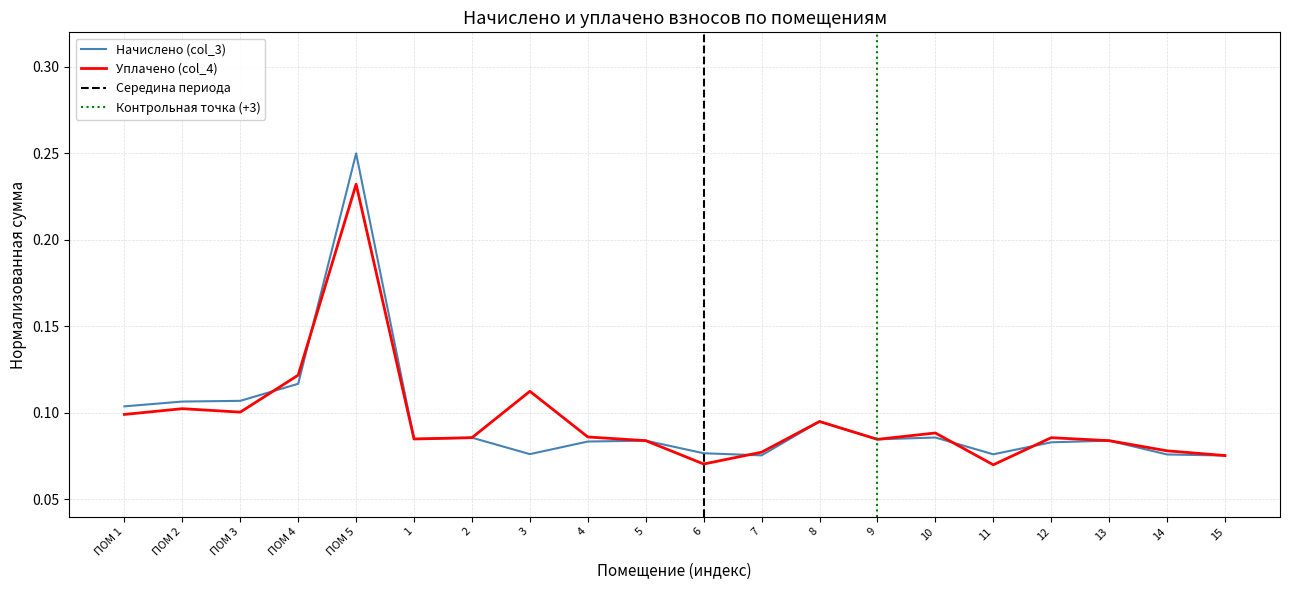

Rank the series by their average value, from lowest to highest.

Начислено (col_3), Уплачено (col_4)